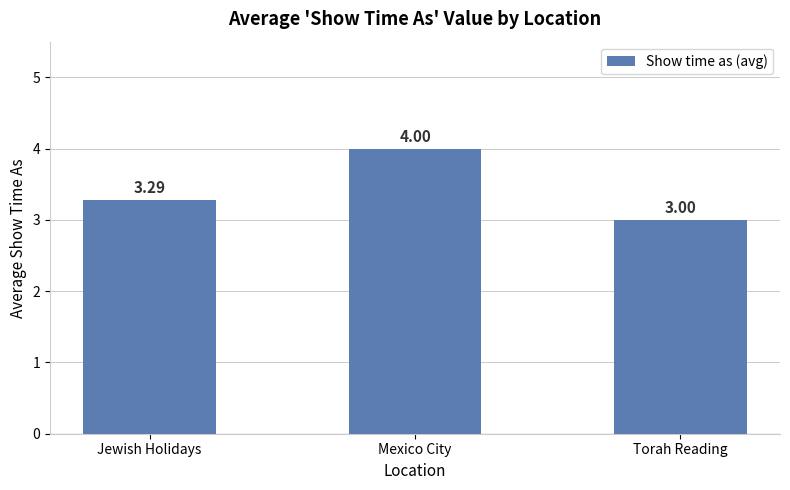

What is the ratio of the value at Jewish Holidays to the value at Torah Reading?

1.1